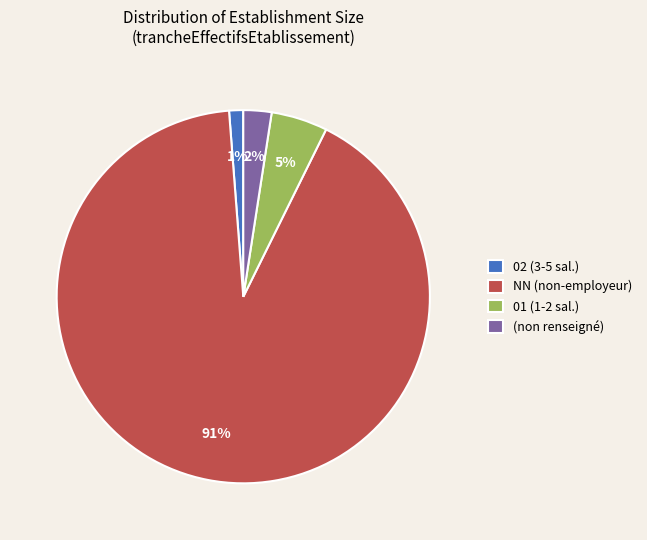

Do (non renseigné) and 01 (1-2 sal.) together represent more than half of the pie?

No